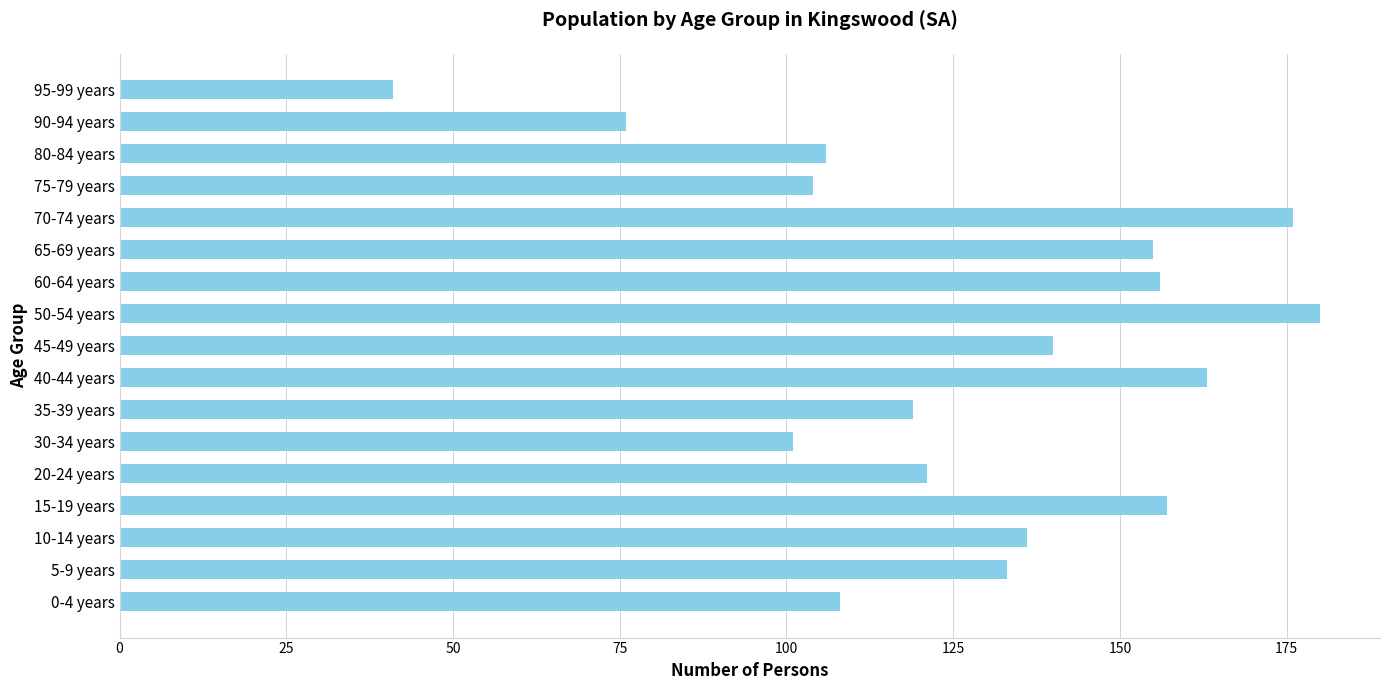

Reading bottom to top, what are all the values shown in this chart?

108	133	136	157	121	101	119	163	140	180	156	155	176	104	106	76	41